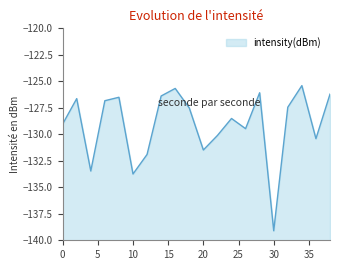

What is the value of the 9th point from the left?

-125.7